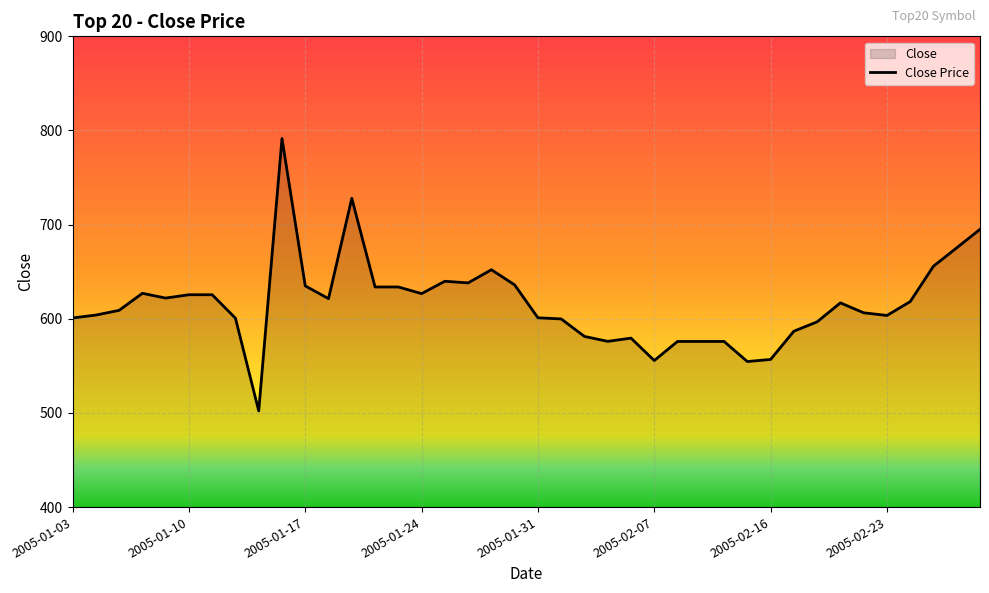

What is the average value?

616.0